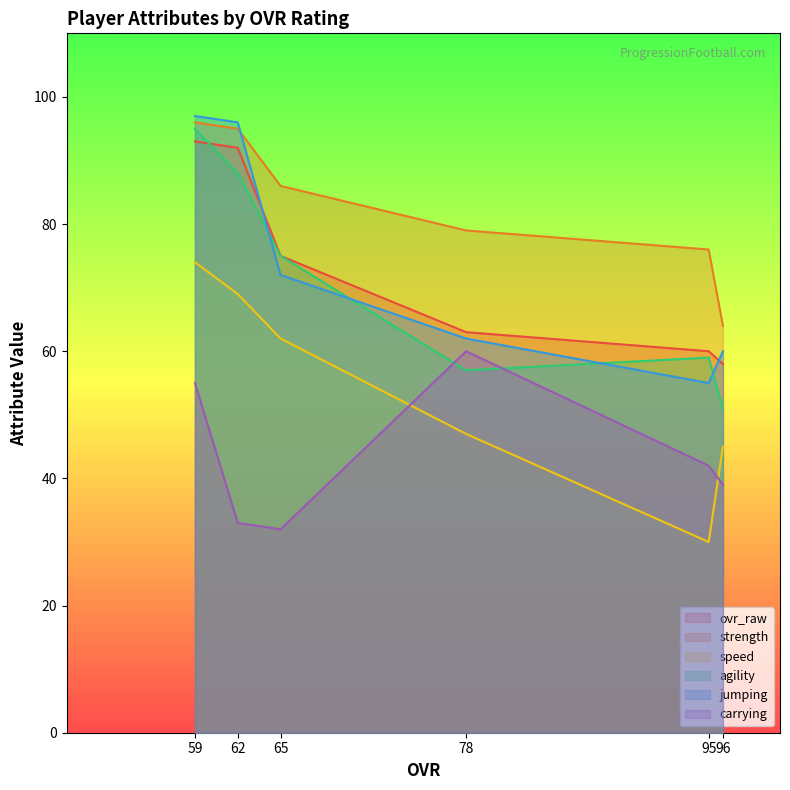

True or false: carrying has a value of 27 at 95.

False